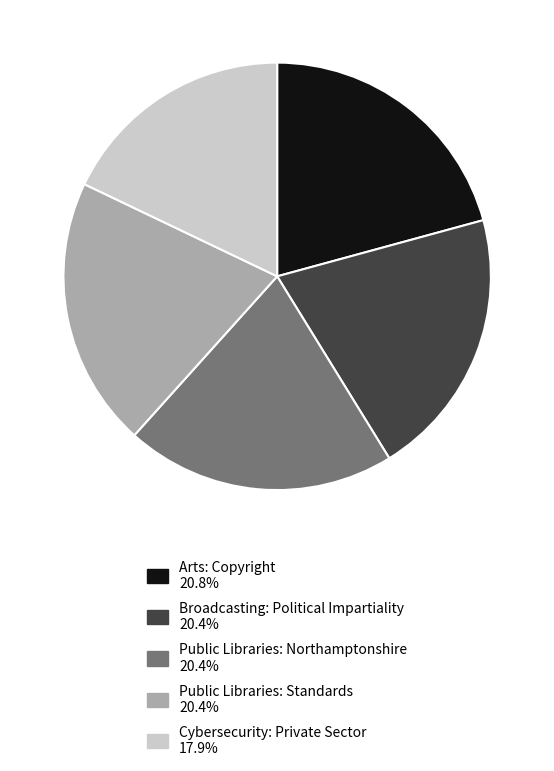

Is it true that Public Libraries: Northamptonshire is 33% of the pie?

False